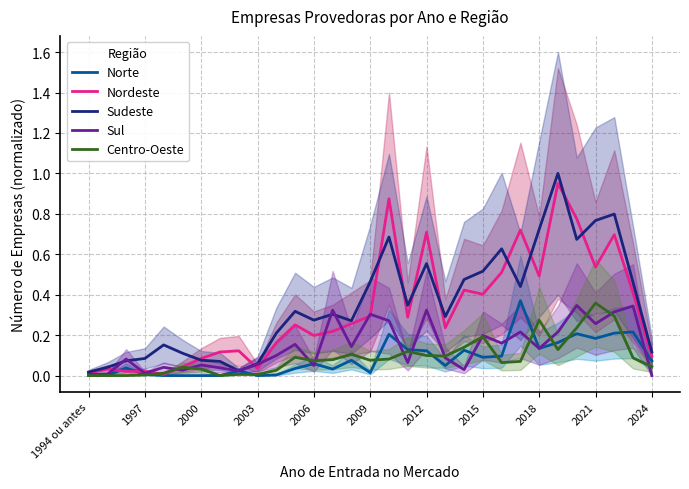

What position from the right is 13?

18